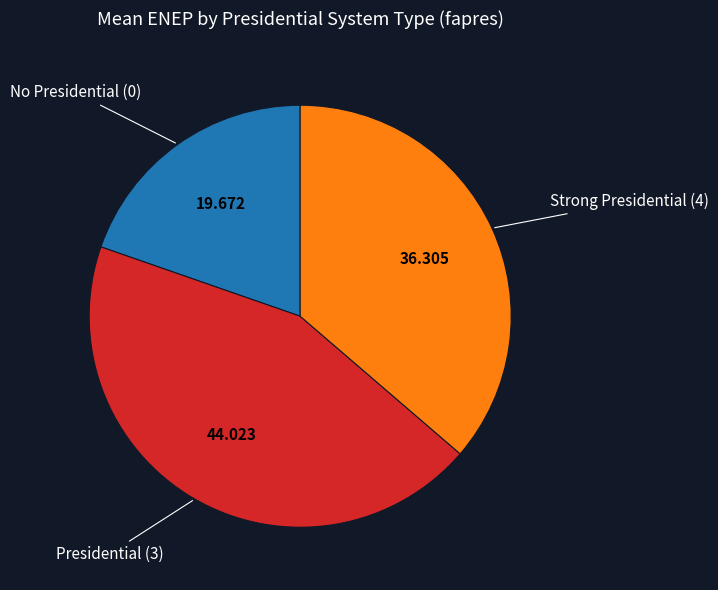

Is there a majority slice in this chart?

No